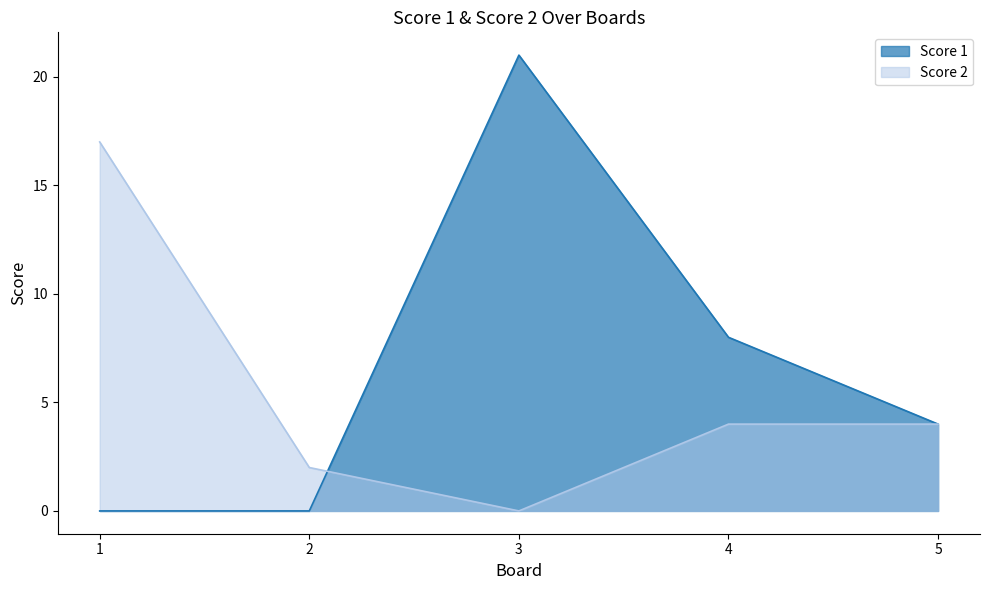

At 3, list the series in order from largest to smallest.

Score 1, Score 2